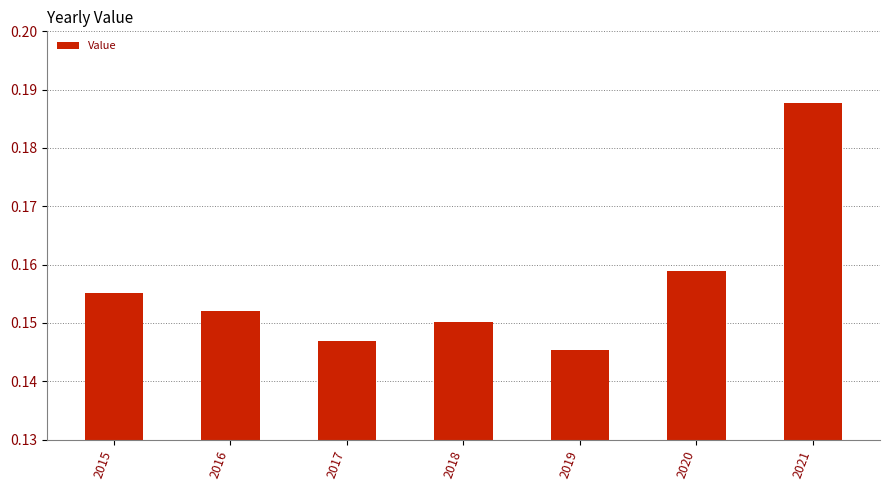

Which label corresponds to the smallest value in the chart?

2019